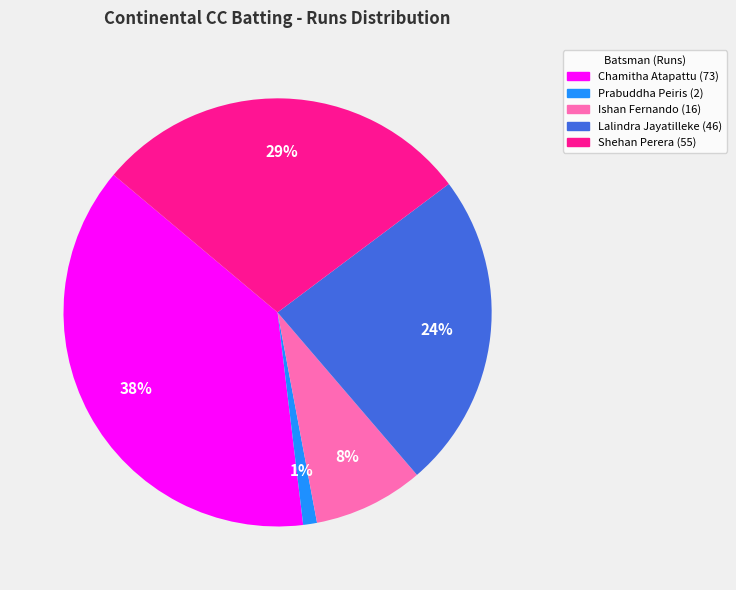

To the nearest percent, what is the average slice percentage?

20%